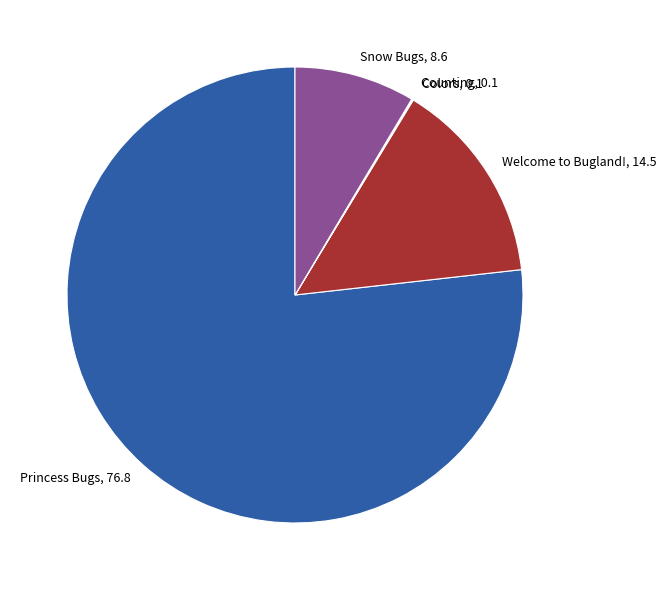

True or false: Snow Bugs, 8.6 accounts for 1% of the total.

False